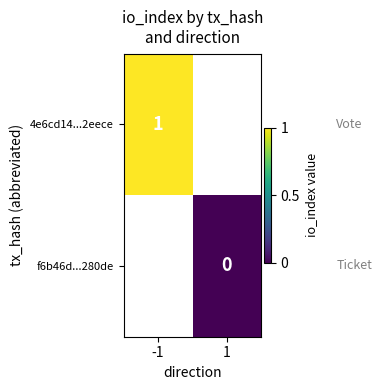

Is it true that 4e6cd14...2eece equals 0.6 at -1?

False